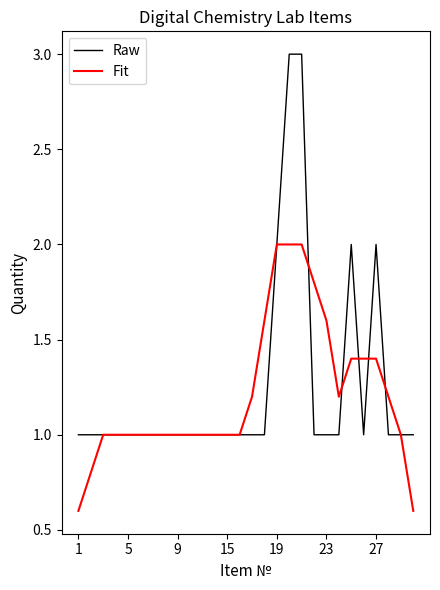

Rank the series by their average value, from highest to lowest.

Raw, Fit